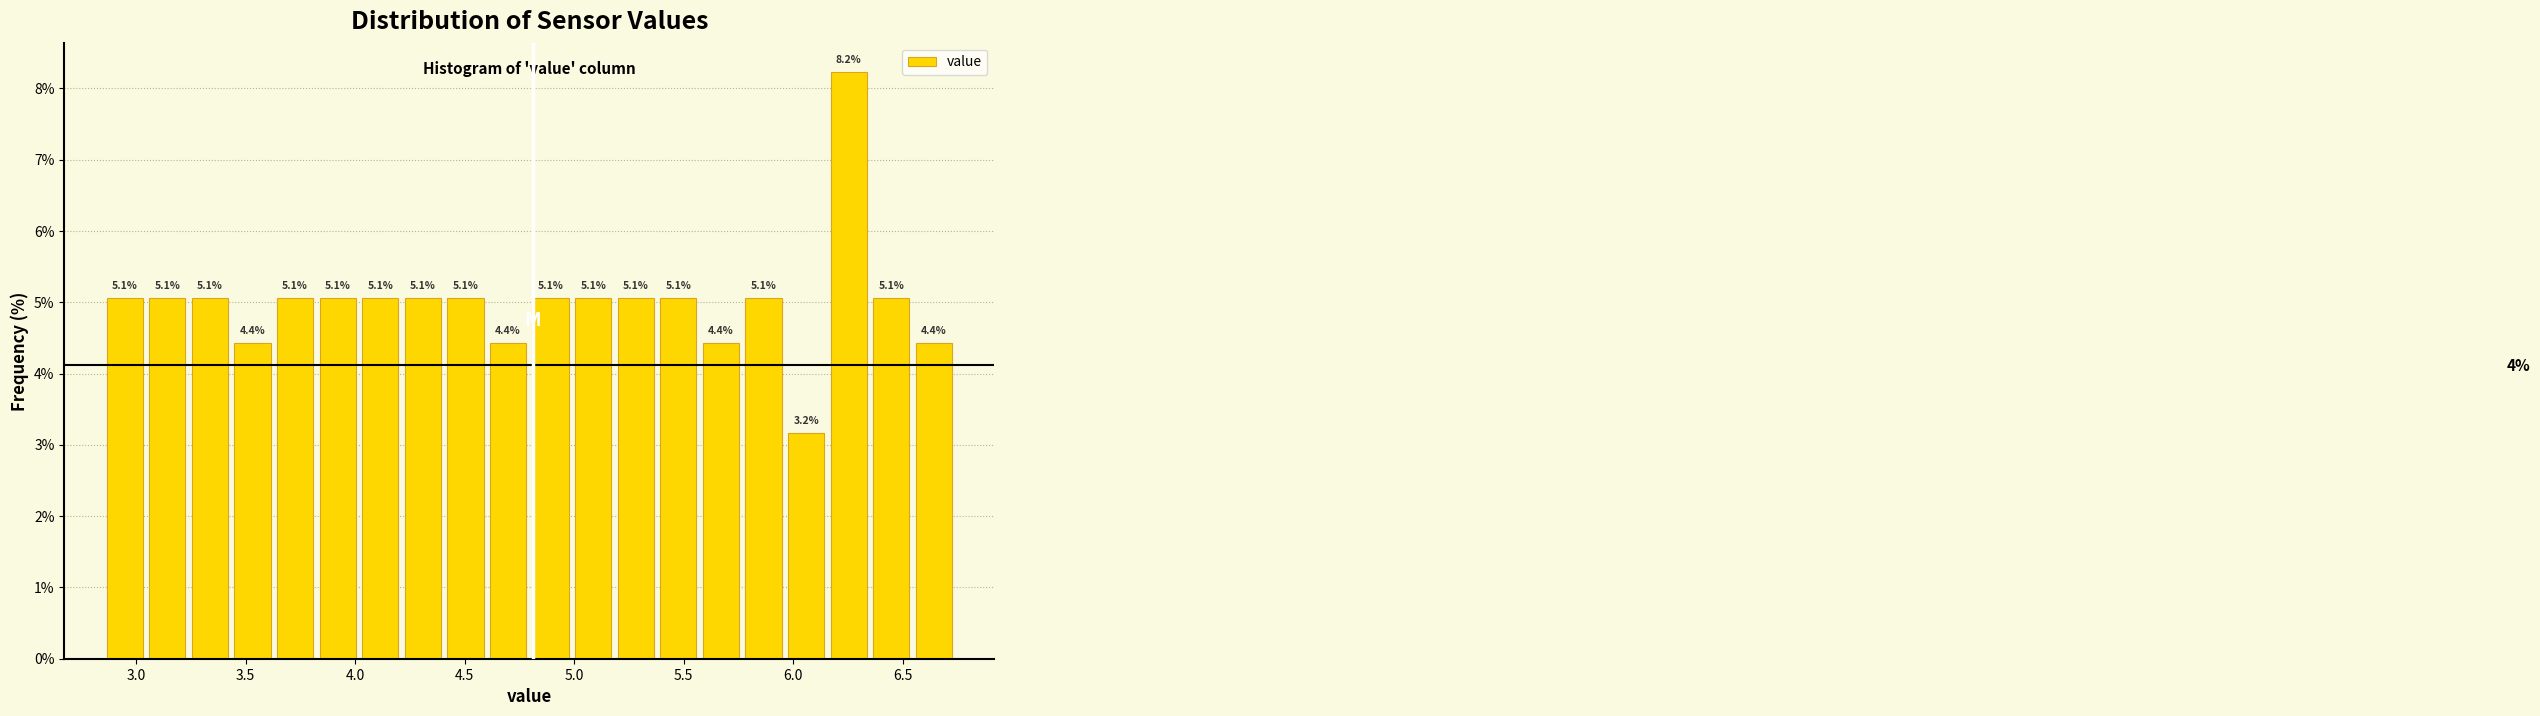

Read against the x-axis, roughly where is the centre of the tallest bar?

6.25